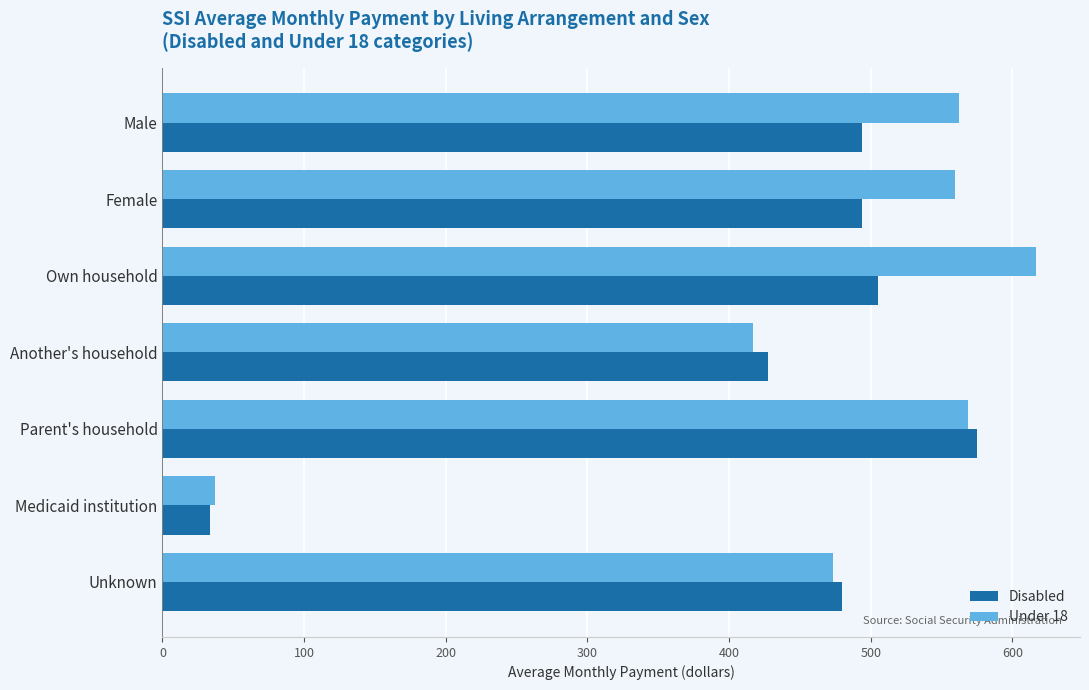

Which category has the highest value in the Disabled series?

Parent's household